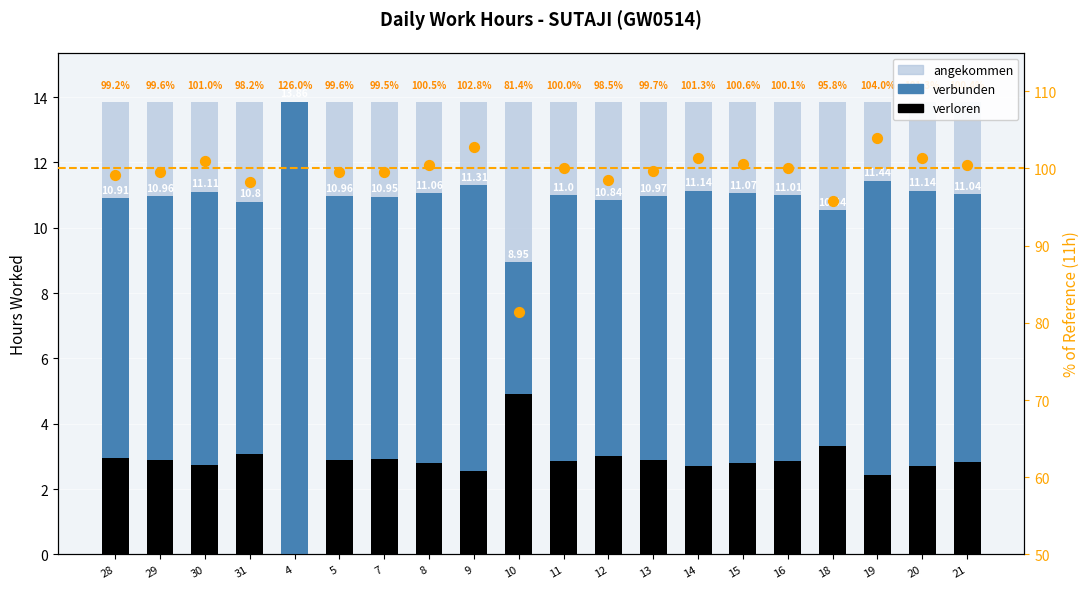

What is the total value across all series at 15?

27.7